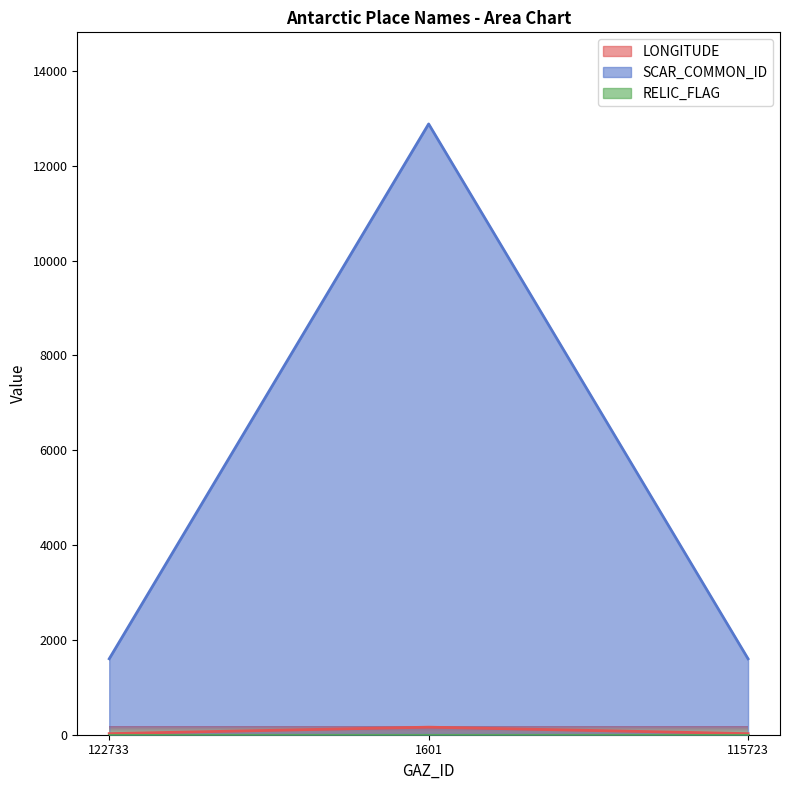

The SCAR_COMMON_ID series shows 3532.1 at 1601. True or false?

False